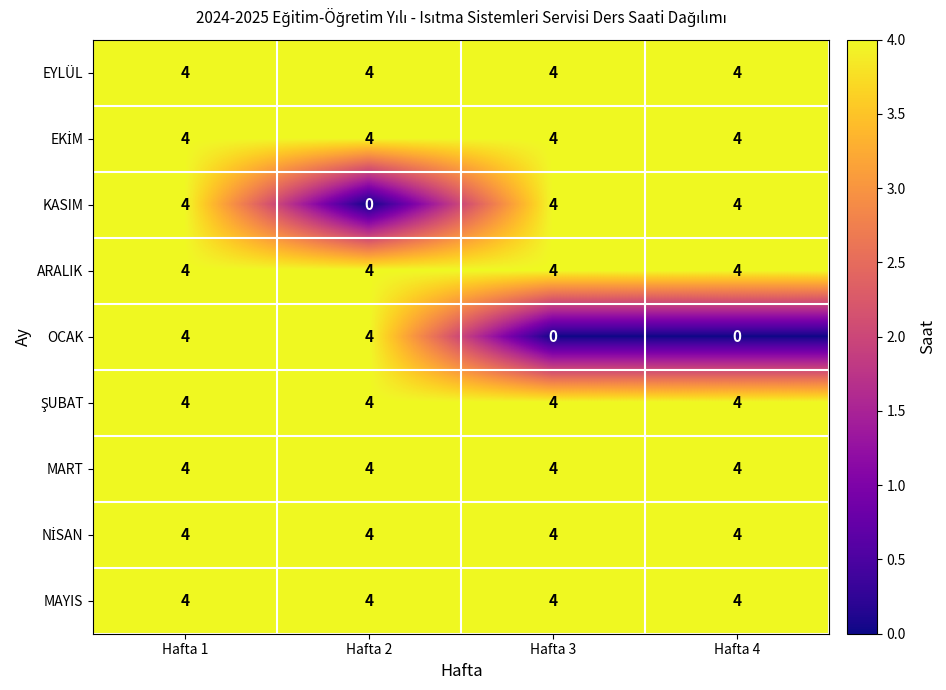

What is the average value of the MART series?

4